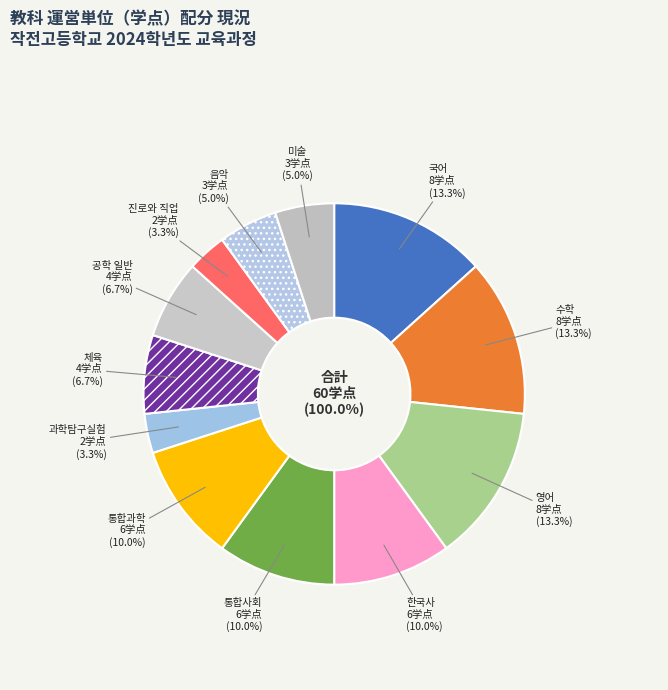

How many slices are in this pie chart?

12